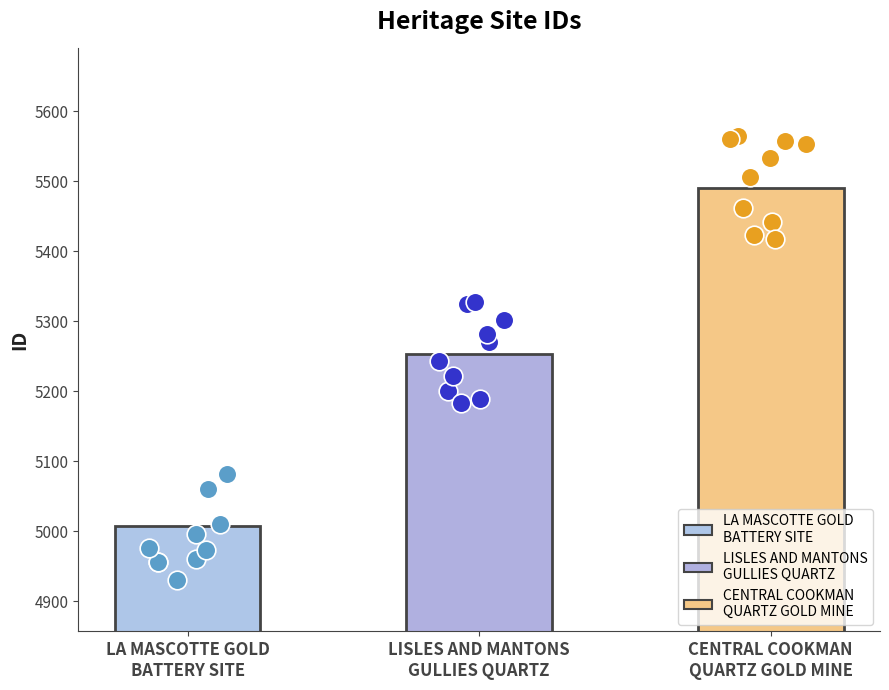

What is the change in value from LA MASCOTTE GOLD
BATTERY SITE to LISLES AND MANTONS
GULLIES QUARTZ?

+246